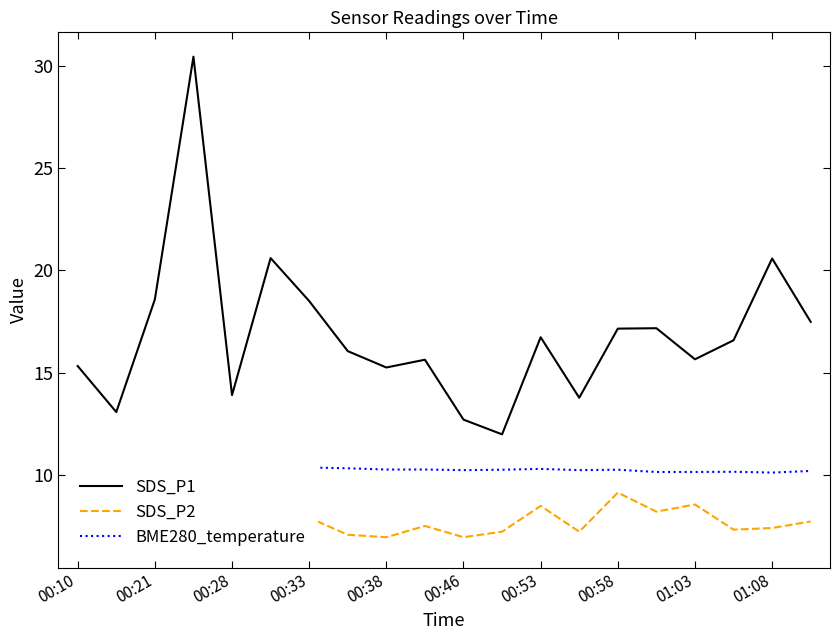

The value of SDS_P1 at 01:08 is 10.8. True or false?

False